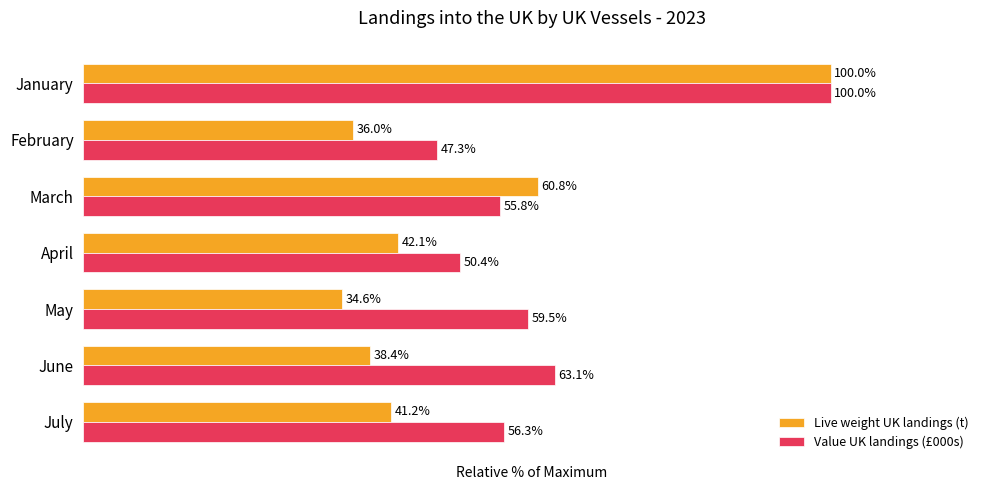

Is the value of Live weight UK landings (t) at January greater than the value of Value UK landings (£000s) at March?

Yes